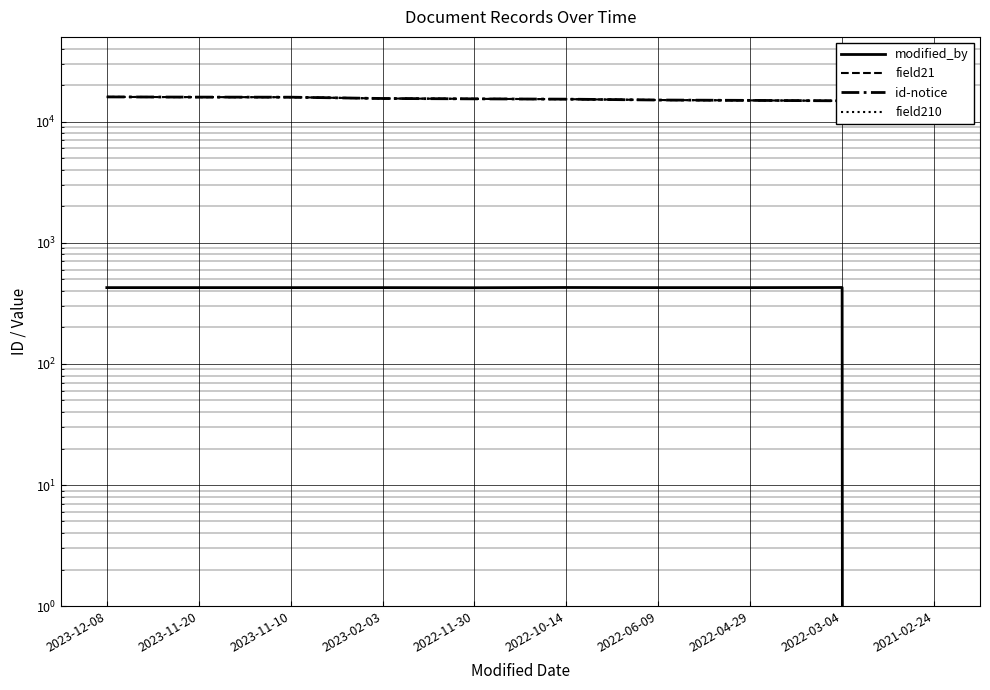

How many interior local peaks does the modified_by series have?

2